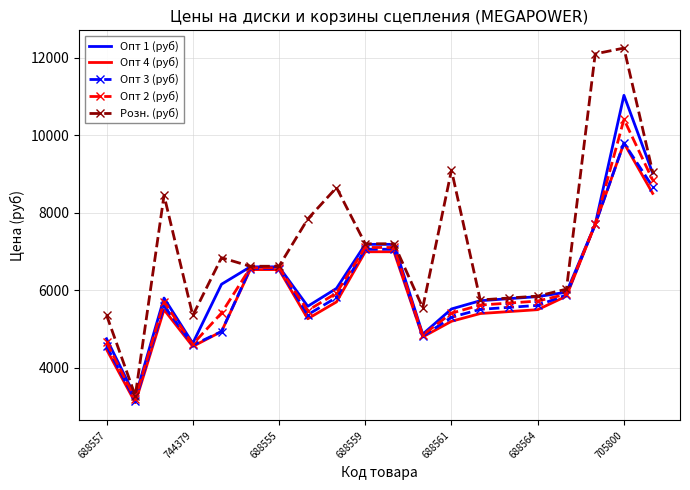

Which series has the widest spread of values?

Розн. (руб)